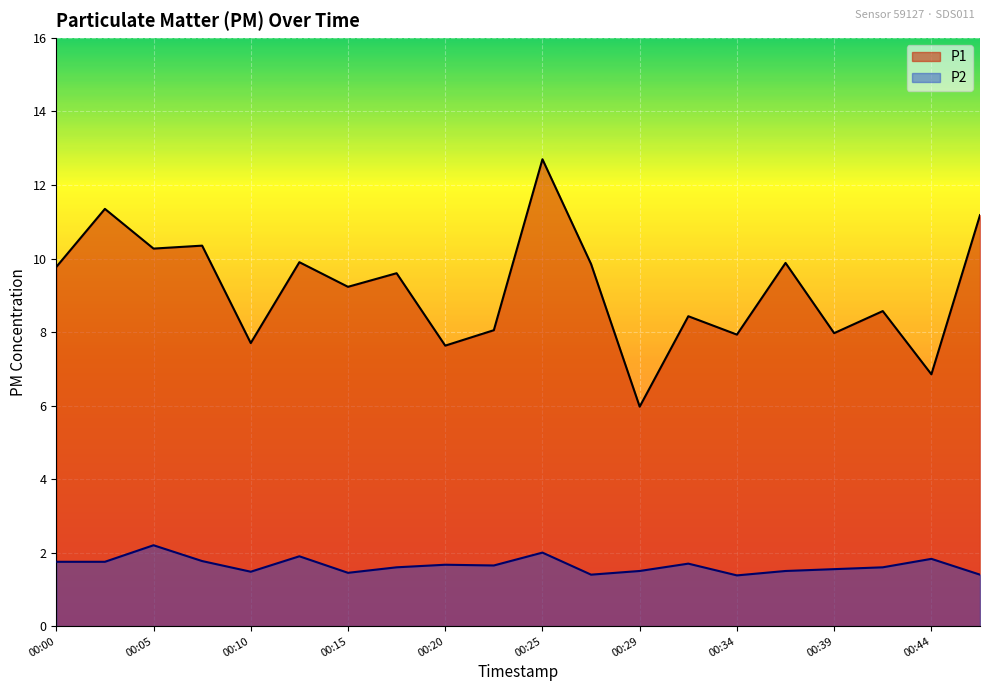

Reading left to right, transcribe all the data shown in this chart.

P1: 00:00=9.8	00:02=11.3	00:05=10.3	00:08=10.3	00:10=7.7	00:12=9.9	00:15=9.2	00:17=9.6	00:20=7.6	00:22=8.1	00:25=12.7	00:27=9.8	00:29=6.0	00:32=8.4	00:34=7.9	00:37=9.9	00:39=8.0	00:42=8.6	00:44=6.8	00:47=11.2
P2: 00:00=1.8	00:02=1.8	00:05=2.2	00:08=1.8	00:10=1.5	00:12=1.9	00:15=1.4	00:17=1.6	00:20=1.7	00:22=1.6	00:25=2.0	00:27=1.4	00:29=1.5	00:32=1.7	00:34=1.4	00:37=1.5	00:39=1.6	00:42=1.6	00:44=1.8	00:47=1.4